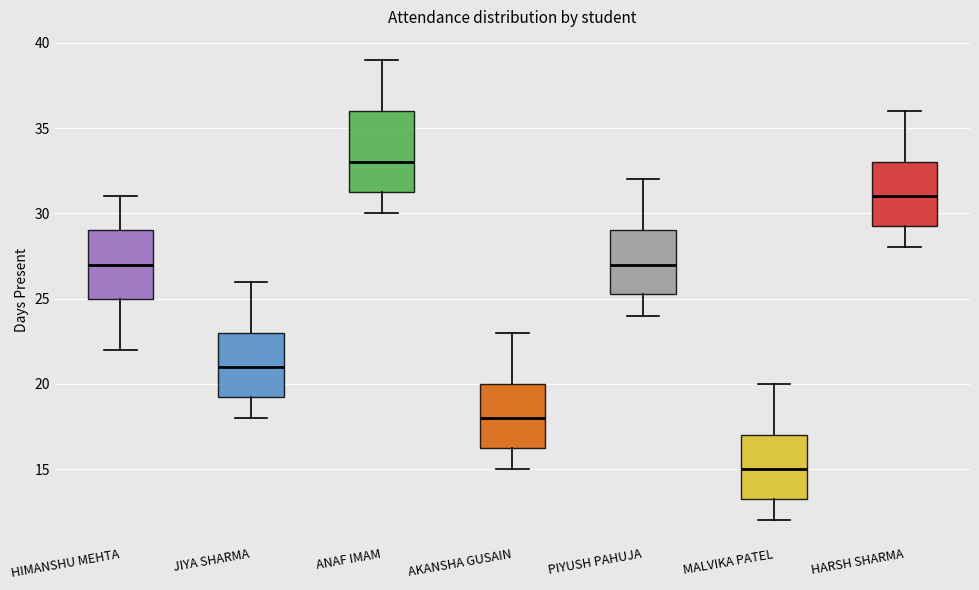

Which box's median line is the highest?

ANAF IMAM